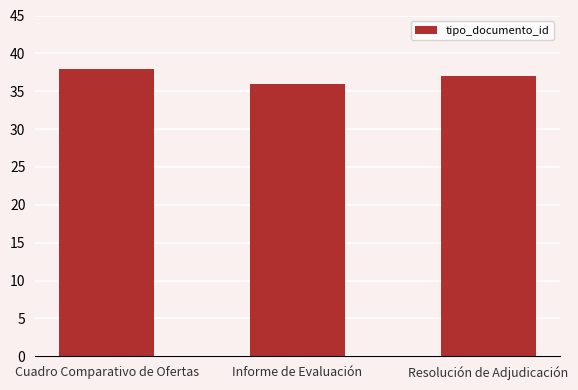

Are the bars grouped side by side (vs. stacked)?

No